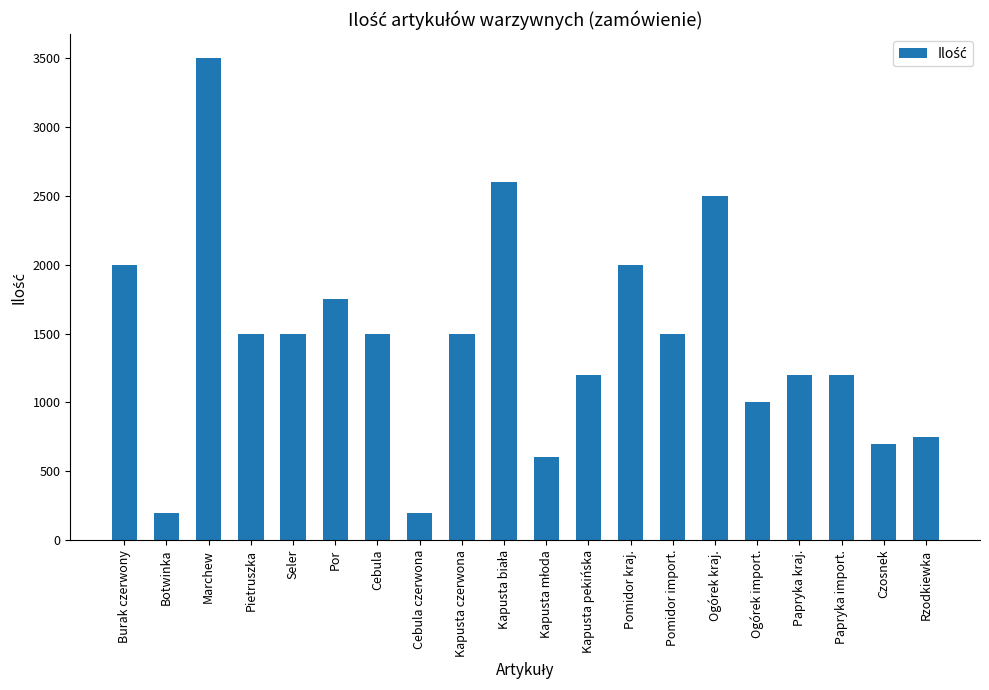

Which label corresponds to the largest value in the chart?

Marchew